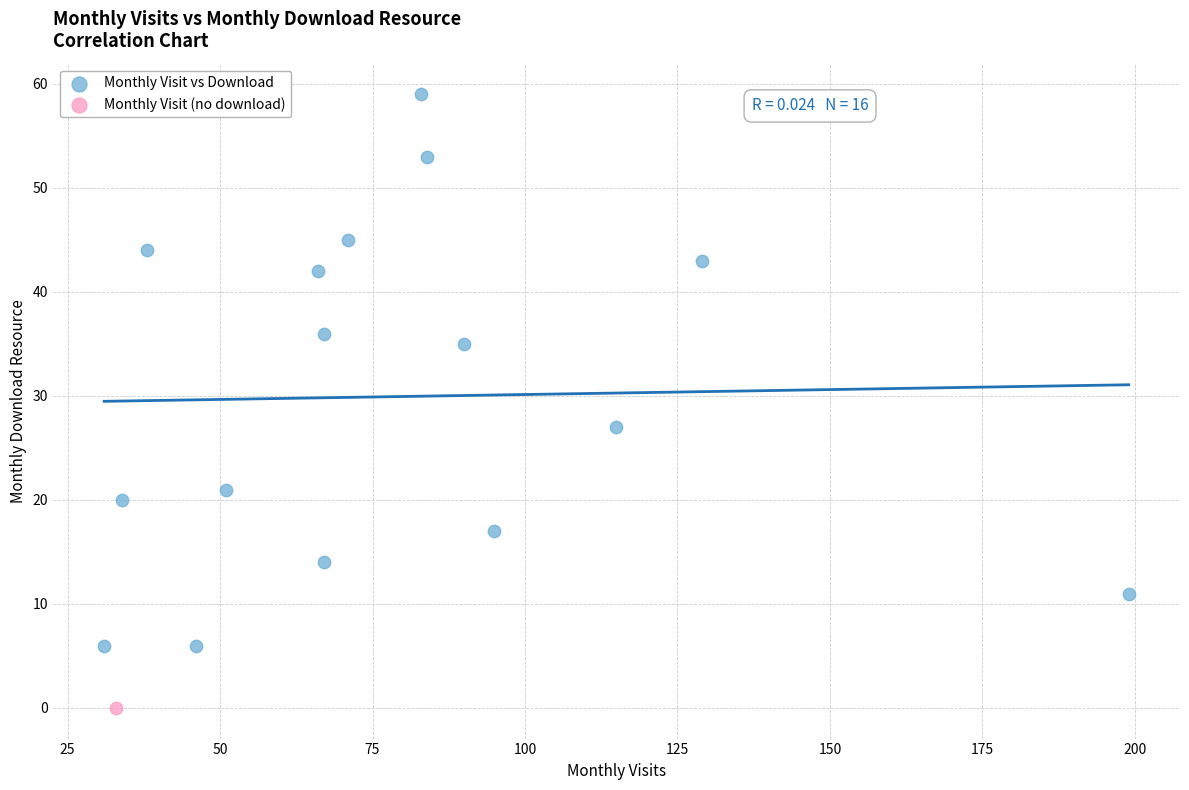

What are all the series names shown in the legend?

Monthly Visit vs Download, Monthly Visit (no download)